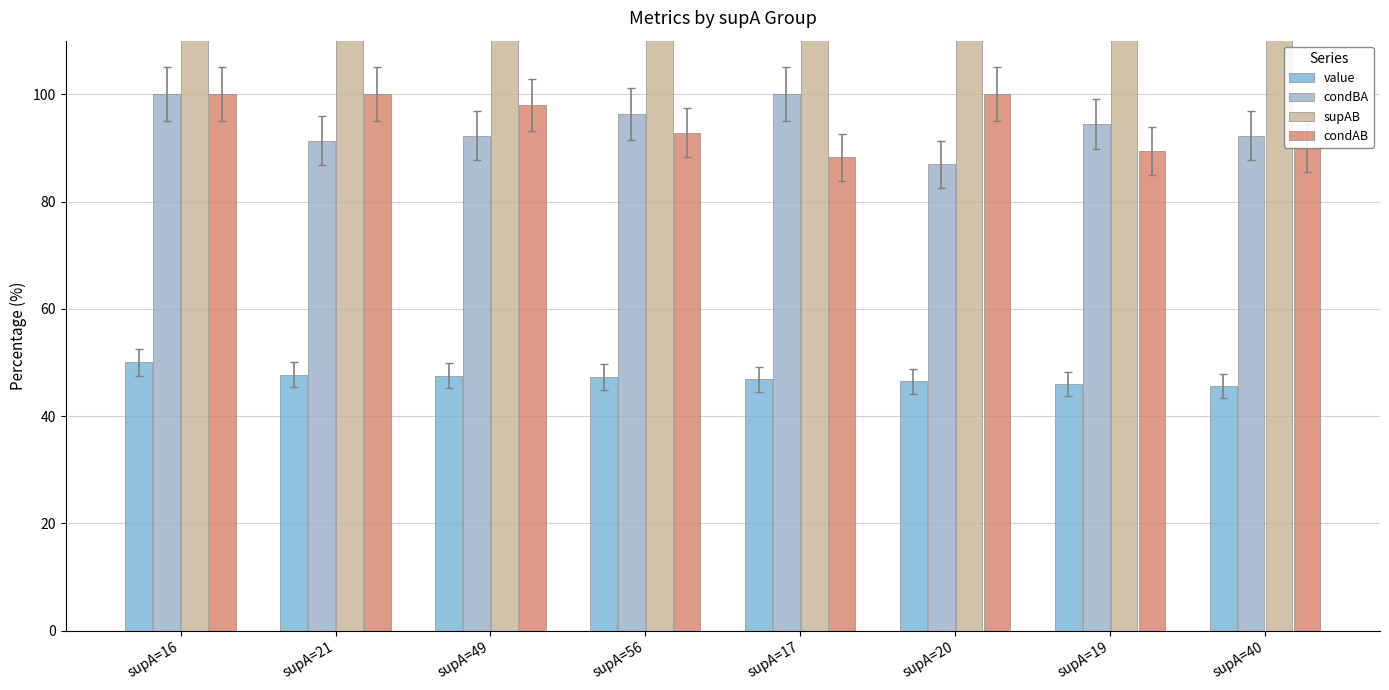

What is the value of the supAB bar at the 2nd from the left?

2100.0